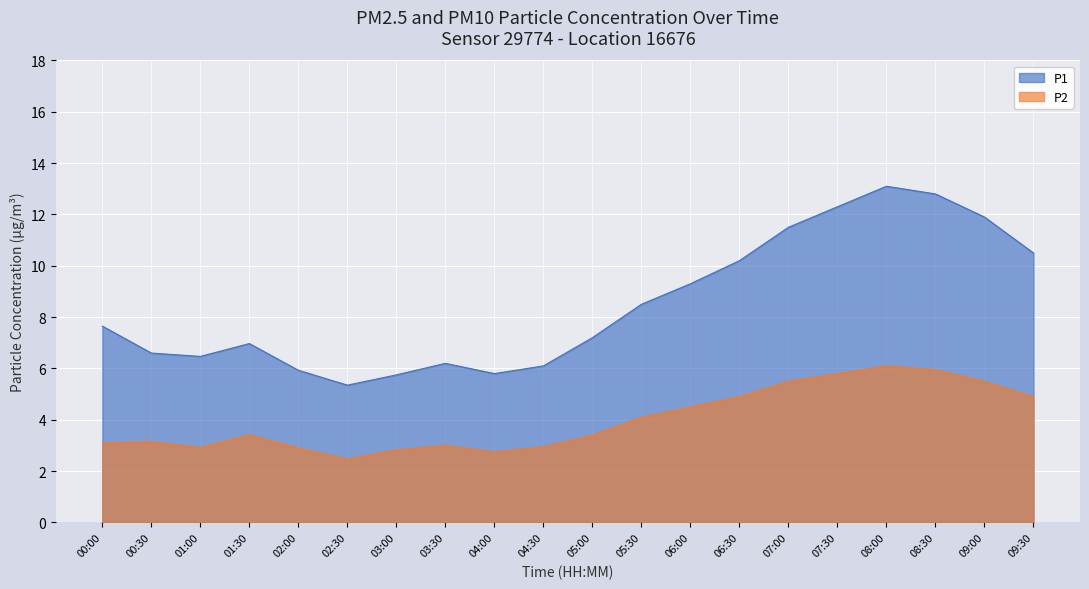

What is the value of the P1 point at the 2nd from the left?

6.6